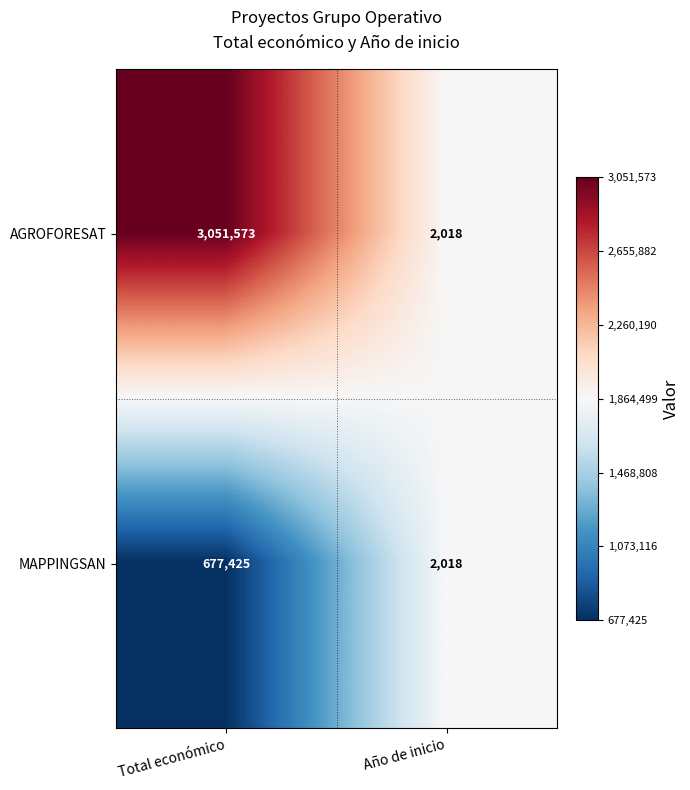

What is the sum of the MAPPINGSAN values at Año de inicio and Total económico?

679443